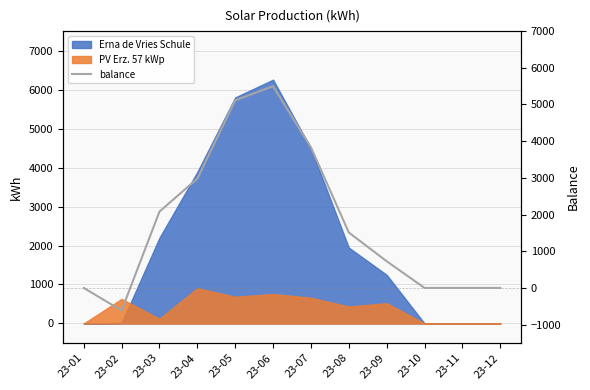

At which category does the data reach its first local peak?

23-06